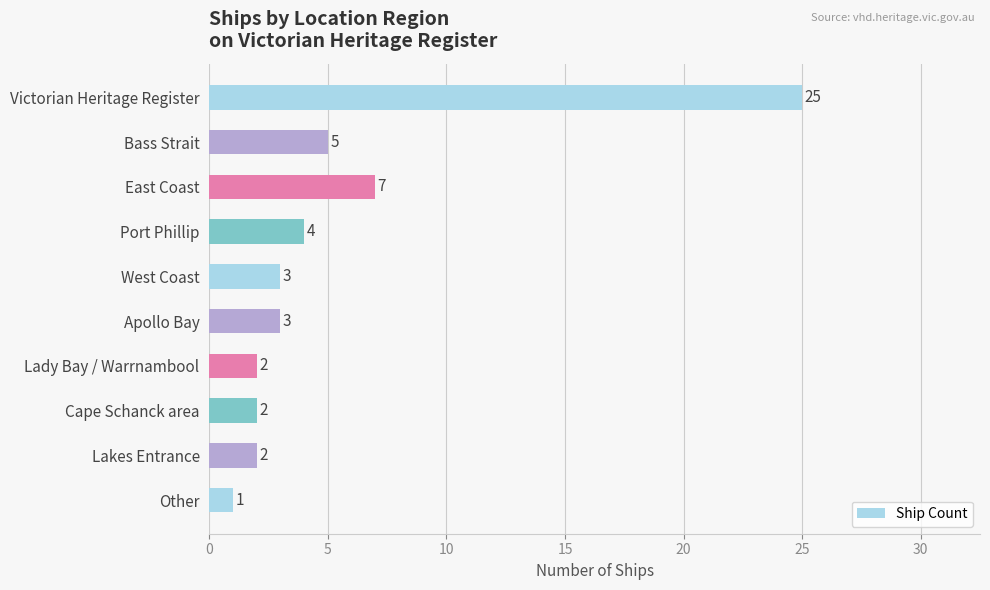

How many data points does each series have?

10